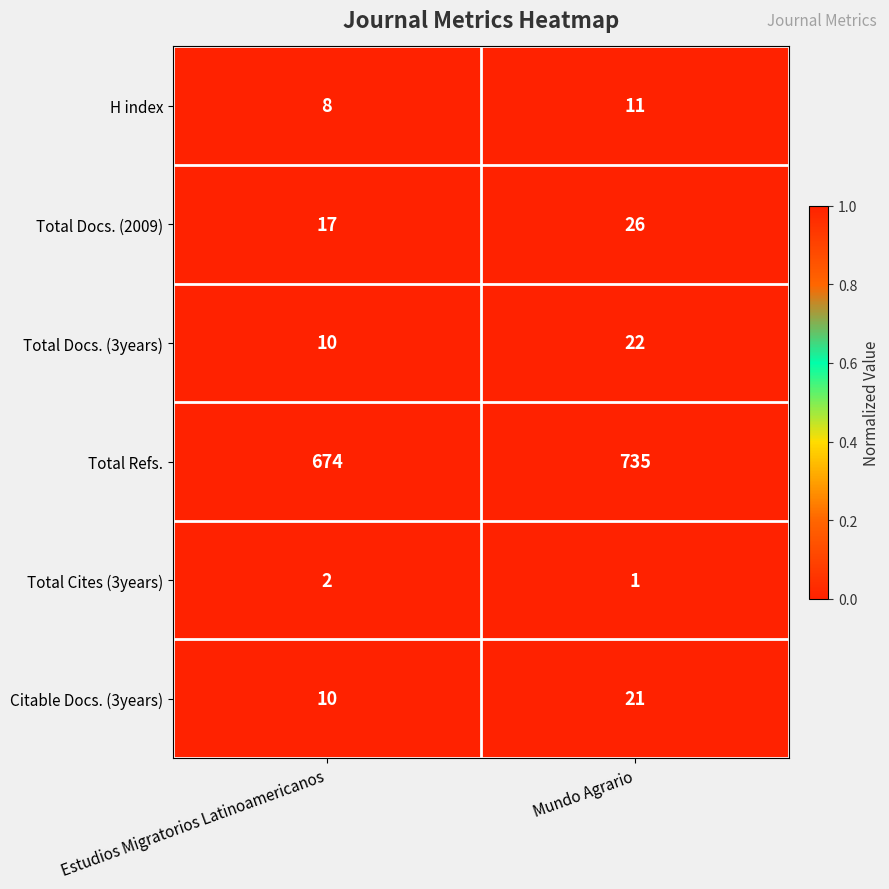

At which label is H index closest to 9?

Estudios Migratorios Latinoamericanos